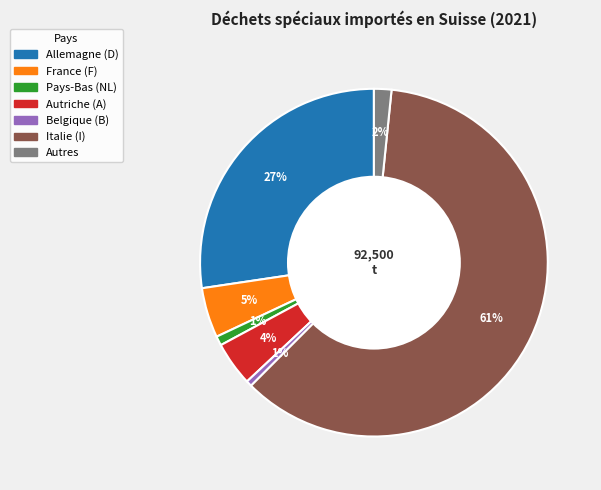

Is there a majority slice in this chart?

Yes